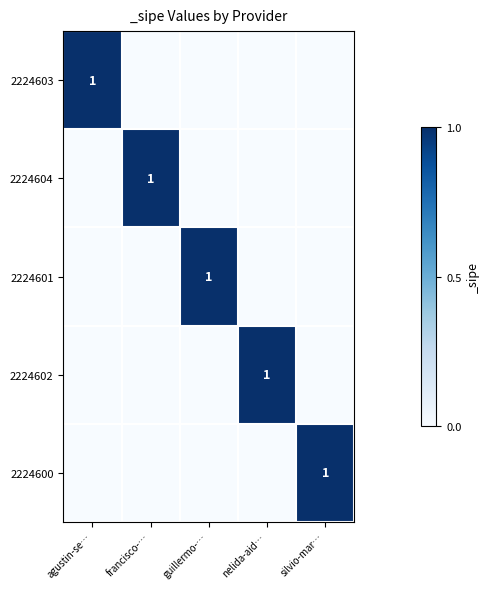

The 2224604 series shows 2 at francisco-…. True or false?

False